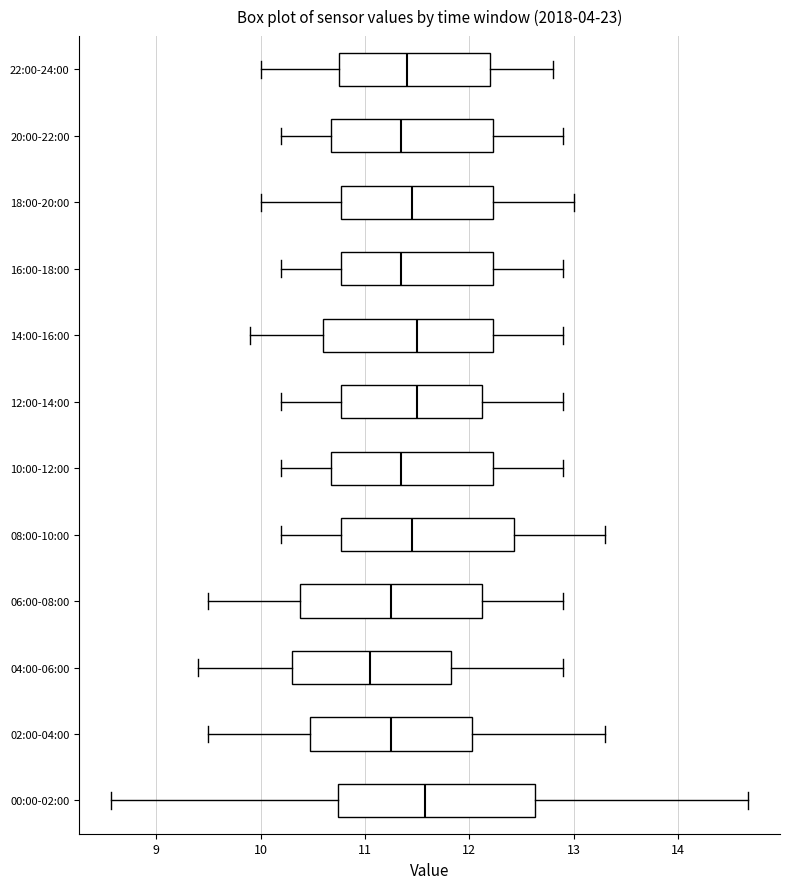

Which box is the widest, from its left edge to its right edge?

00:00-02:00